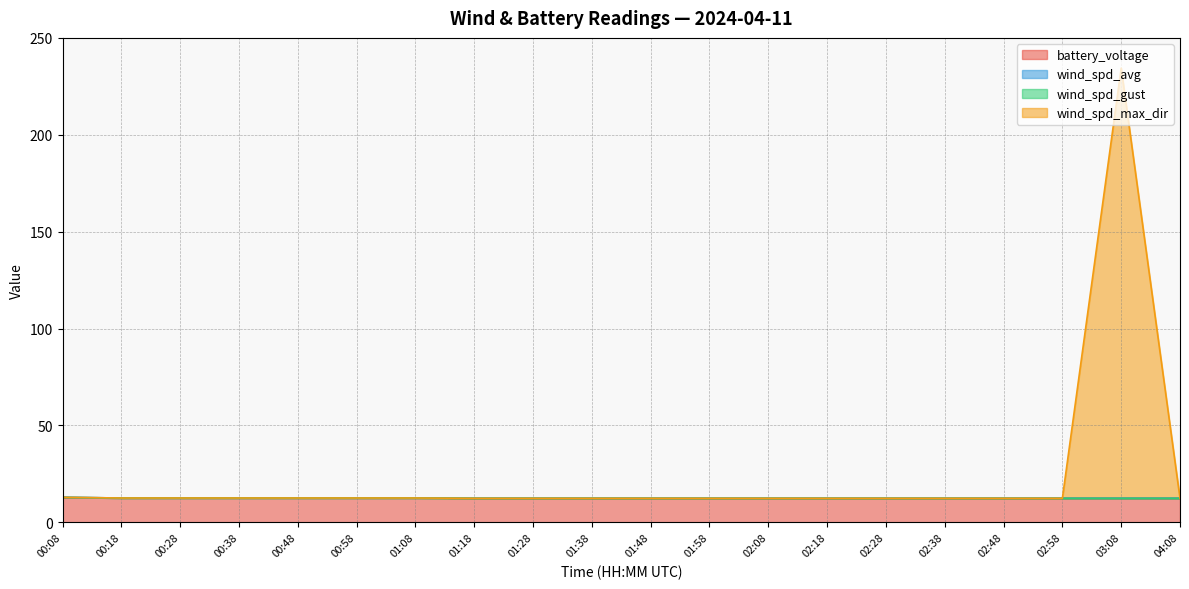

What is the minimum value for battery_voltage?

12.4